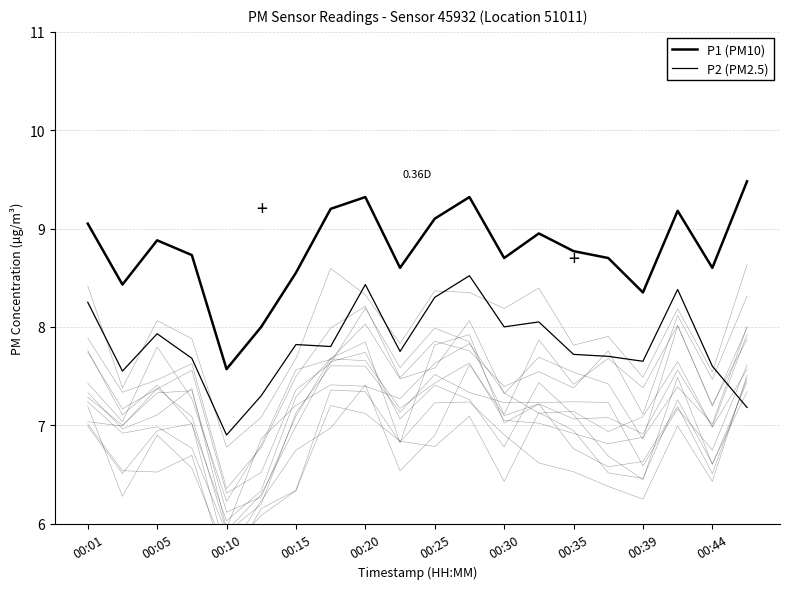

What is the value of the P2 (PM2.5) point at the 12th from the left?

8.5